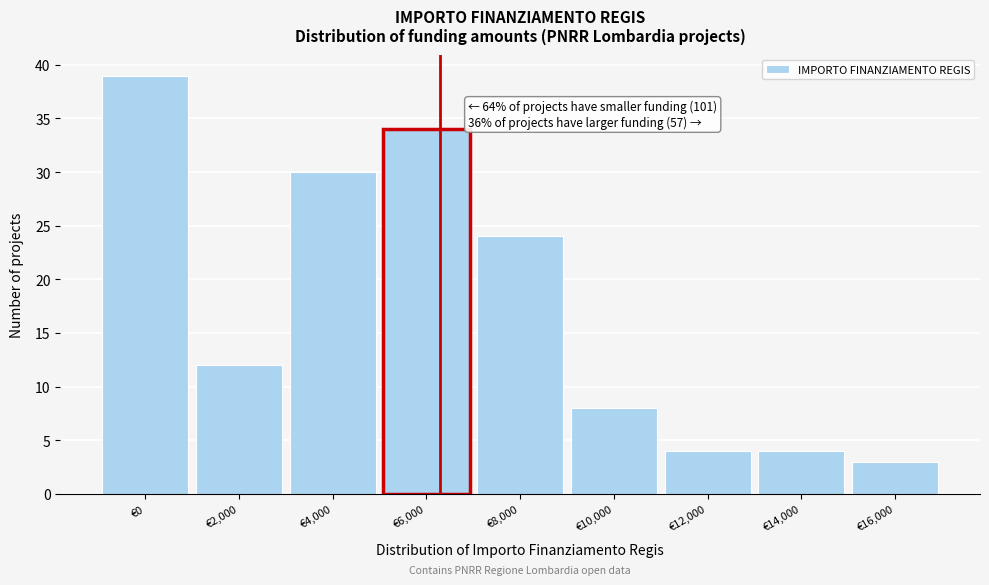

Reading left to right, list all the values displayed in this chart.

€0=39	€2,000=12	€4,000=30	€6,000=34	€8,000=24	€10,000=8	€12,000=4	€14,000=4	€16,000=3